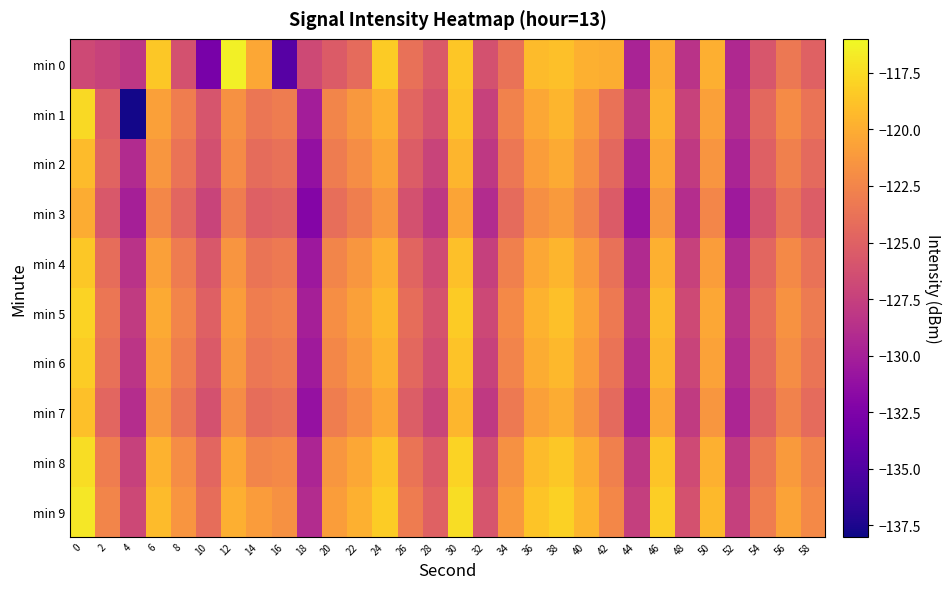

How many series are shown in this chart?

10